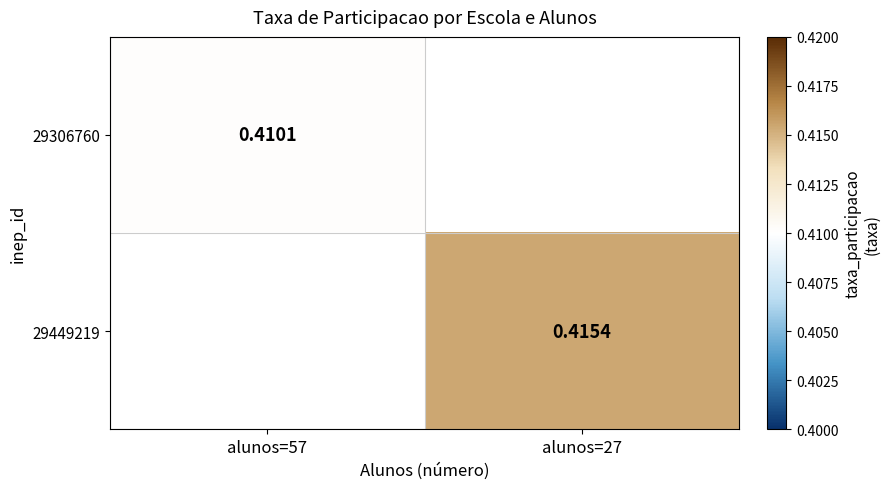

Which category has the lowest value in the 29449219 series?

alunos=57